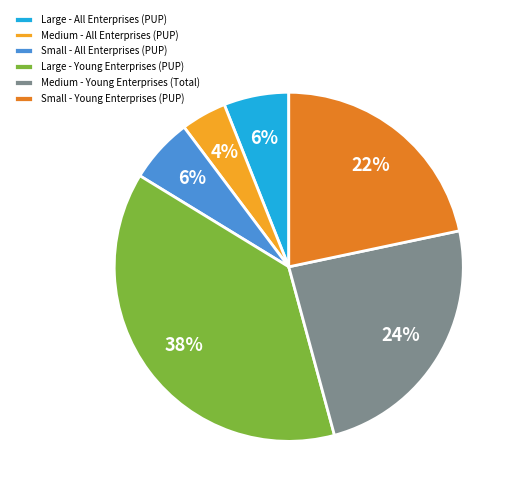

Which slice is the largest?

Large - Young Enterprises (PUP)